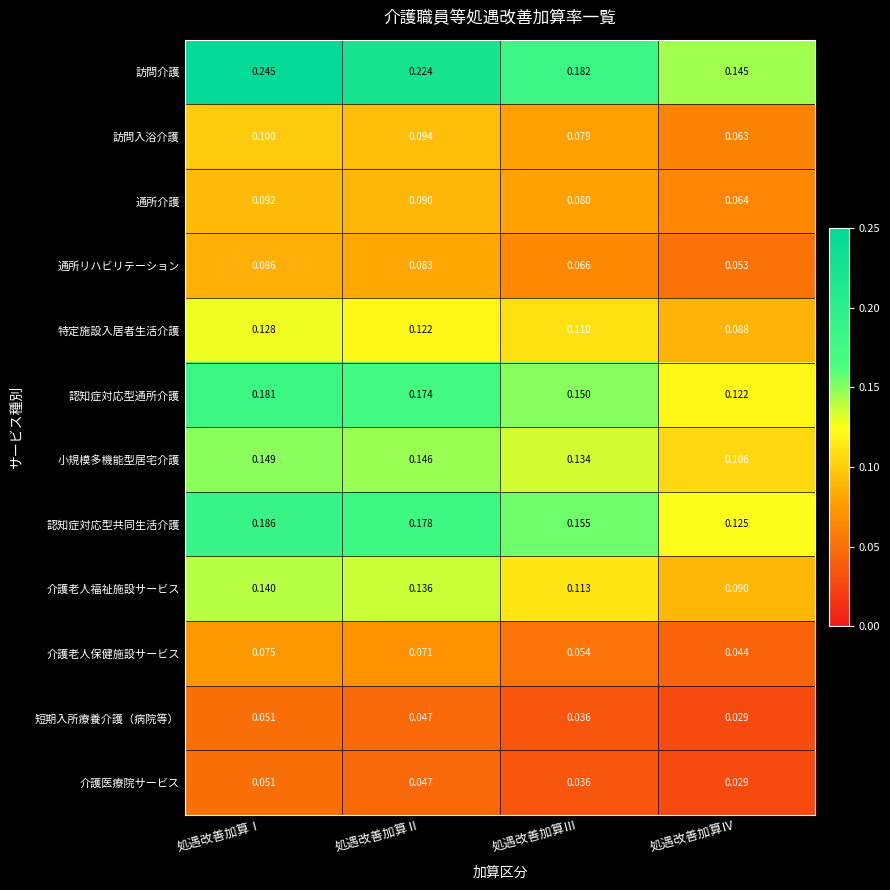

Which label corresponds to the largest value in the chart?

処遇改善加算Ⅰ